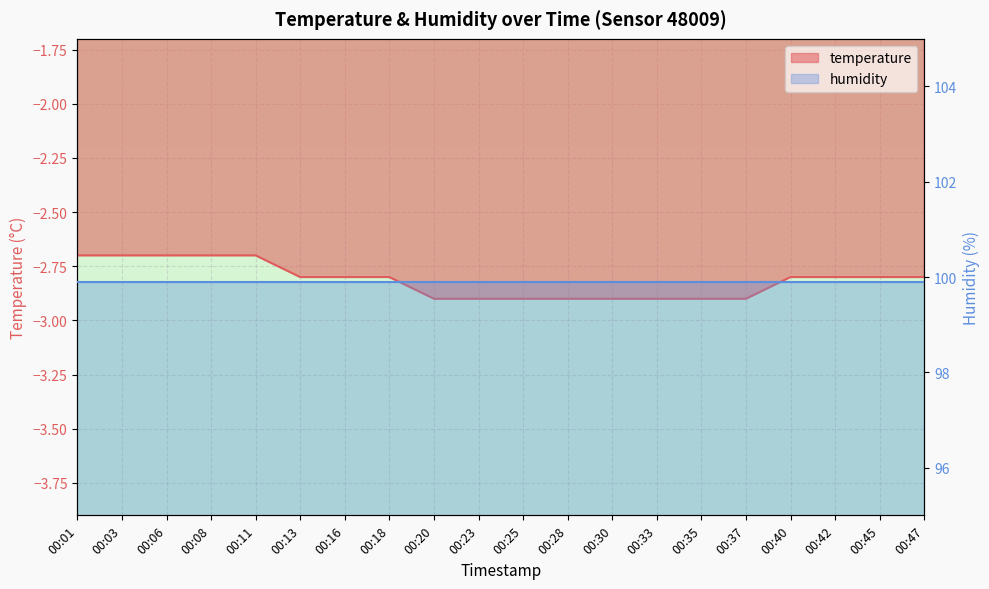

What is the difference between the second highest and minimum values?

0.2